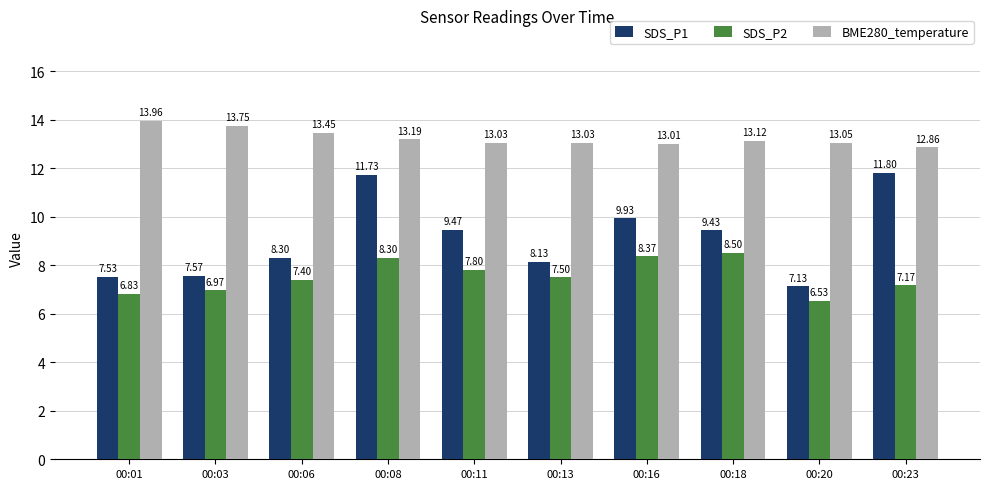

What is the approximate value of SDS_P1 at 00:23?

11.8